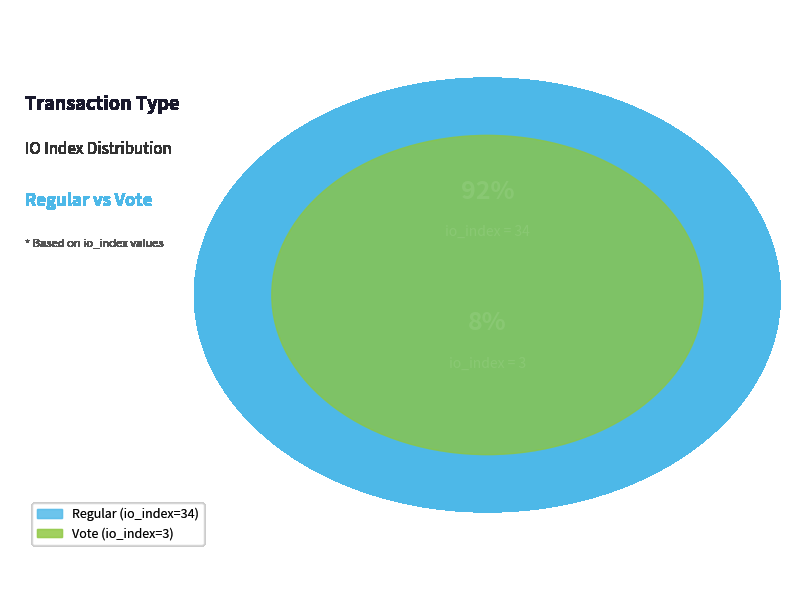

To the nearest percent, what is the average slice percentage?

50%